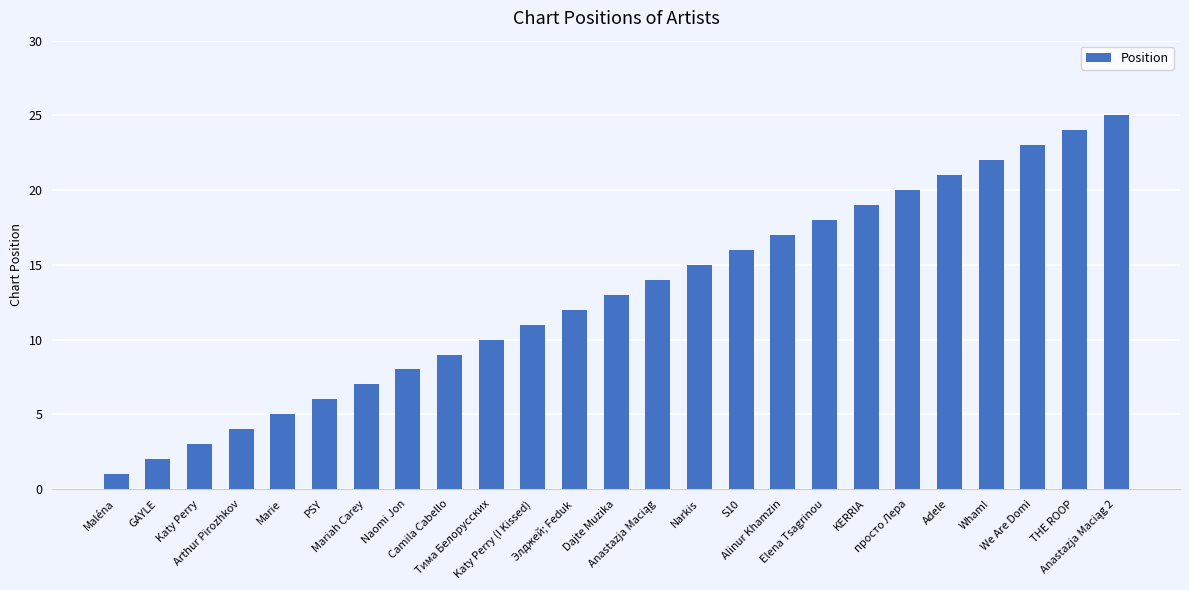

What is the label of the 5th bar from the right?

Adele